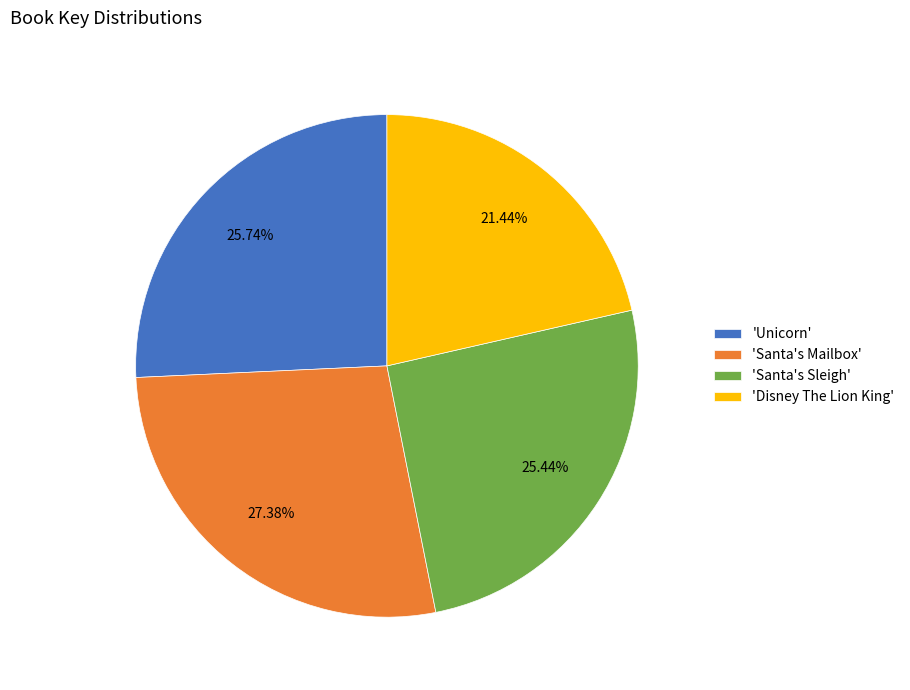

Does 'Unicorn' represent more than half of the total?

No